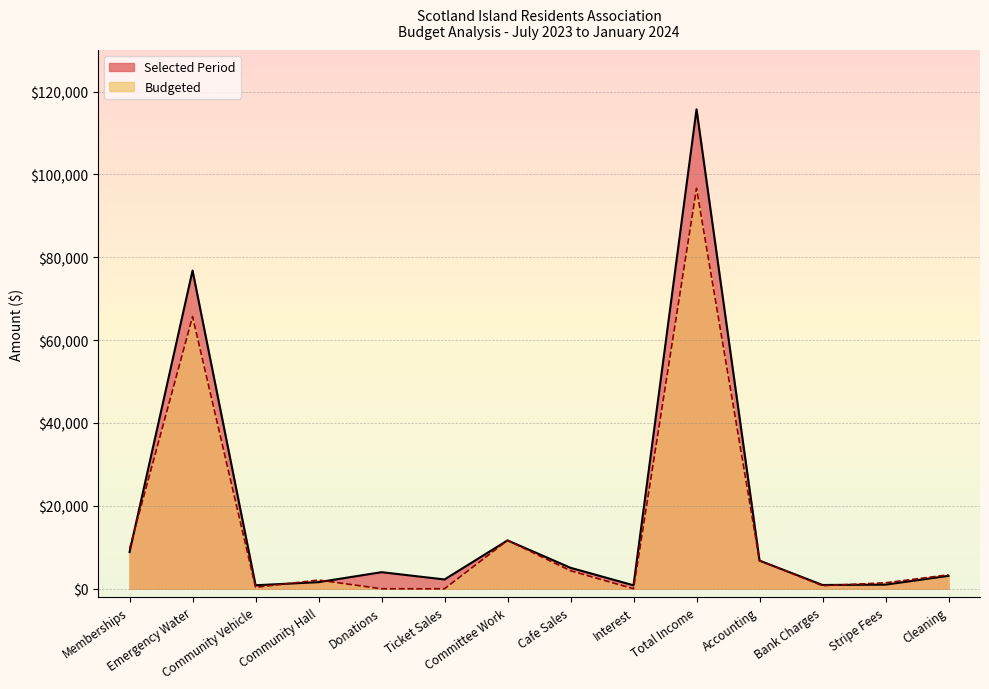

What position from the left is Cleaning?

14